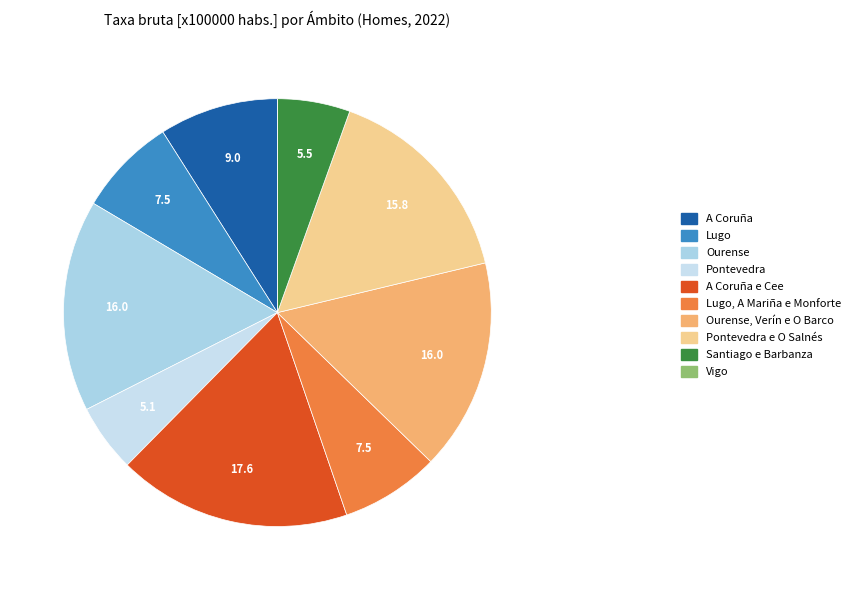

Rank the categories by value from lowest to highest.

Vigo, Pontevedra, Santiago e Barbanza, Lugo, Lugo, A Mariña e Monforte, A Coruña, Pontevedra e O Salnés, Ourense, Ourense, Verín e O Barco, A Coruña e Cee